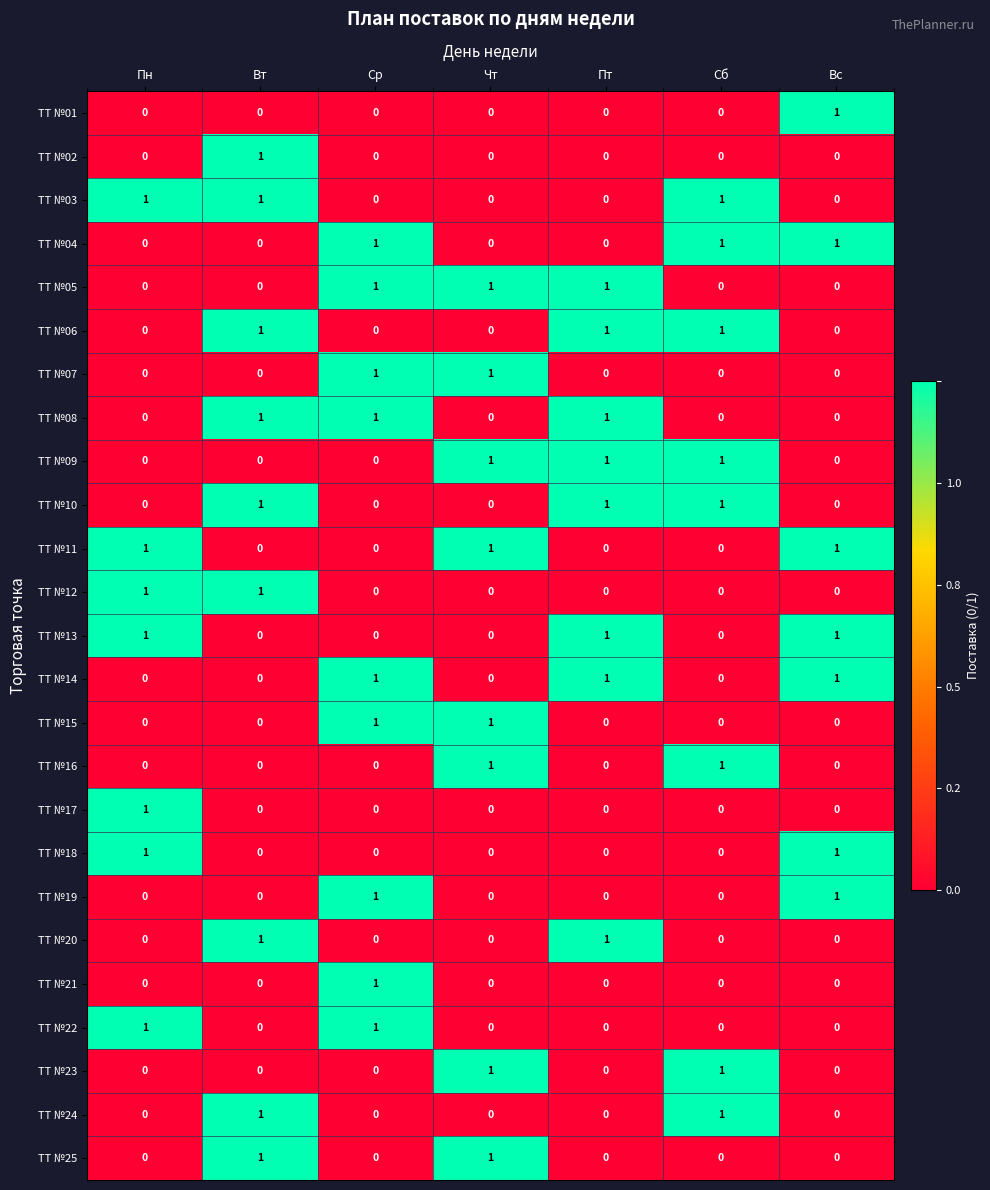

At how many categories does at least one series exceed 0?

7